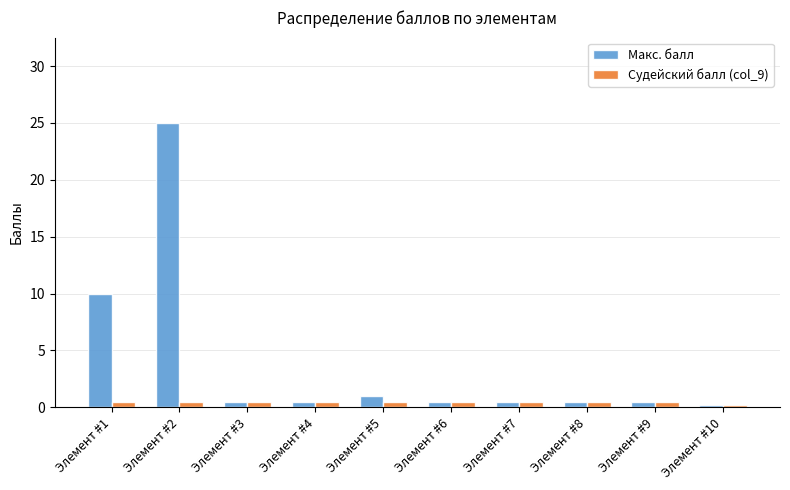

What is the difference between the maximum and second lowest values in the Макс. балл series?

24.5